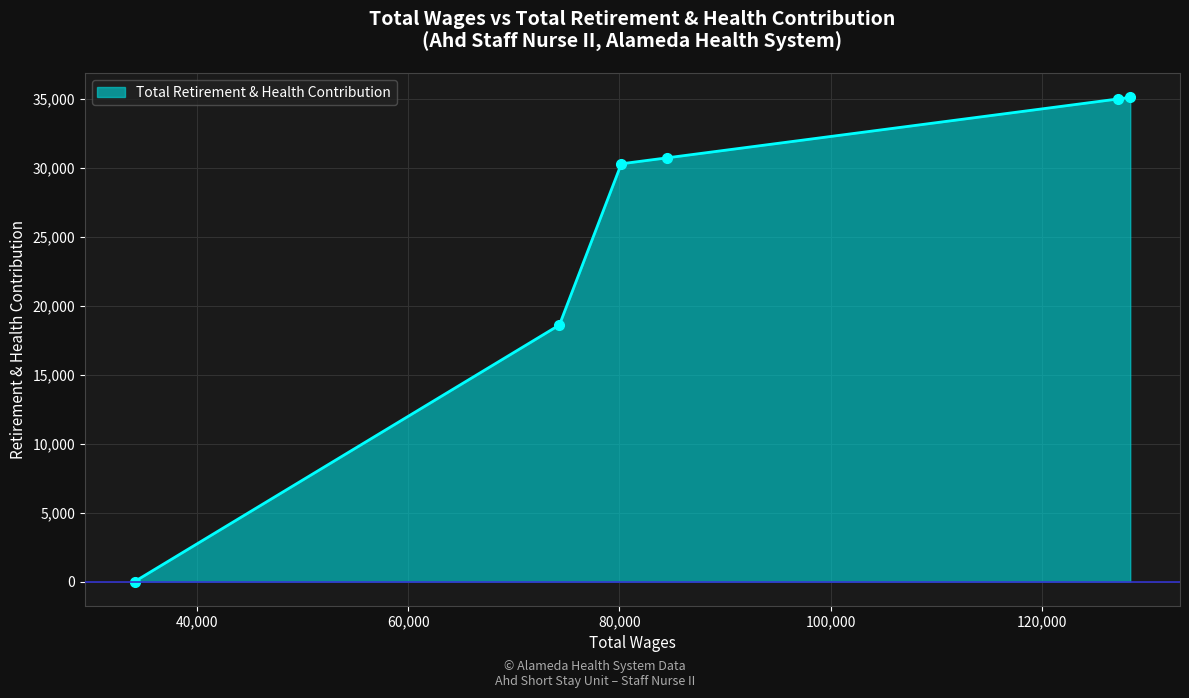

What is the greatest value displayed?

35087